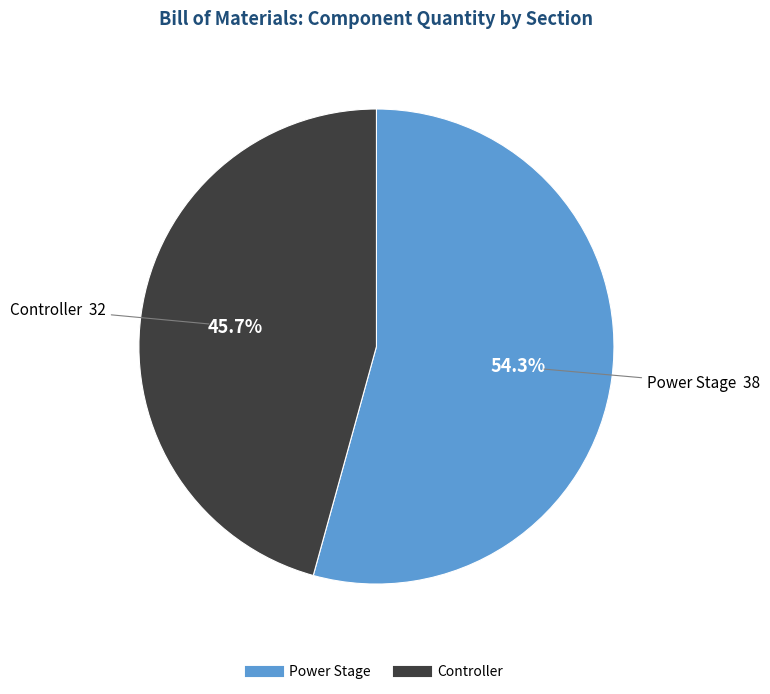

Count the number of slices in the pie.

2